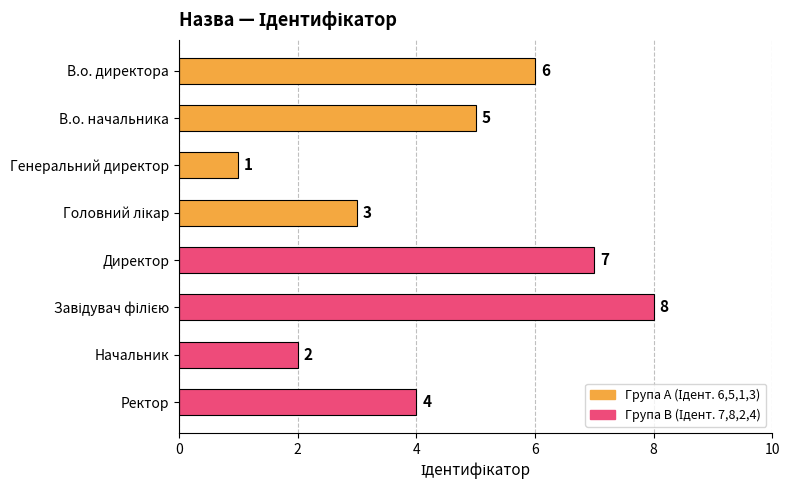

What position from the top is В.о. начальника?

2